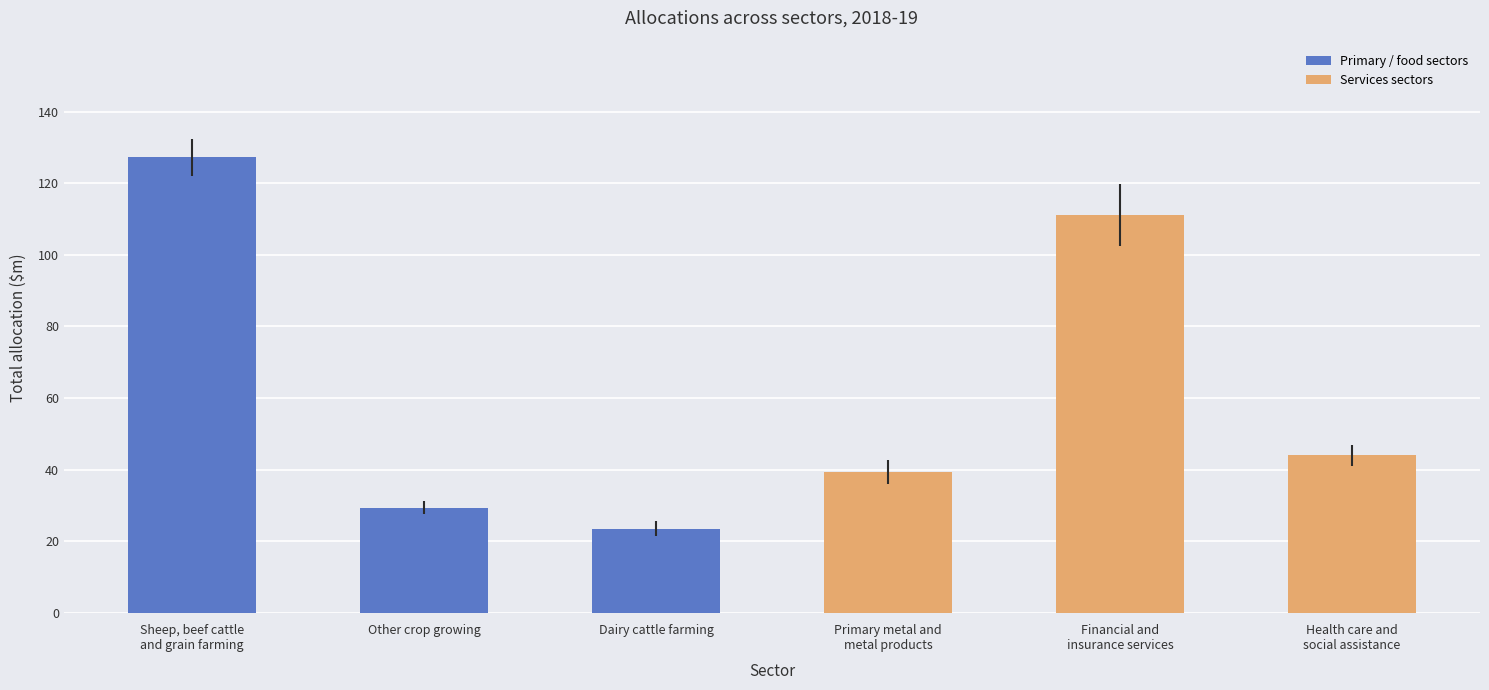

What is the greatest value displayed?

127.2